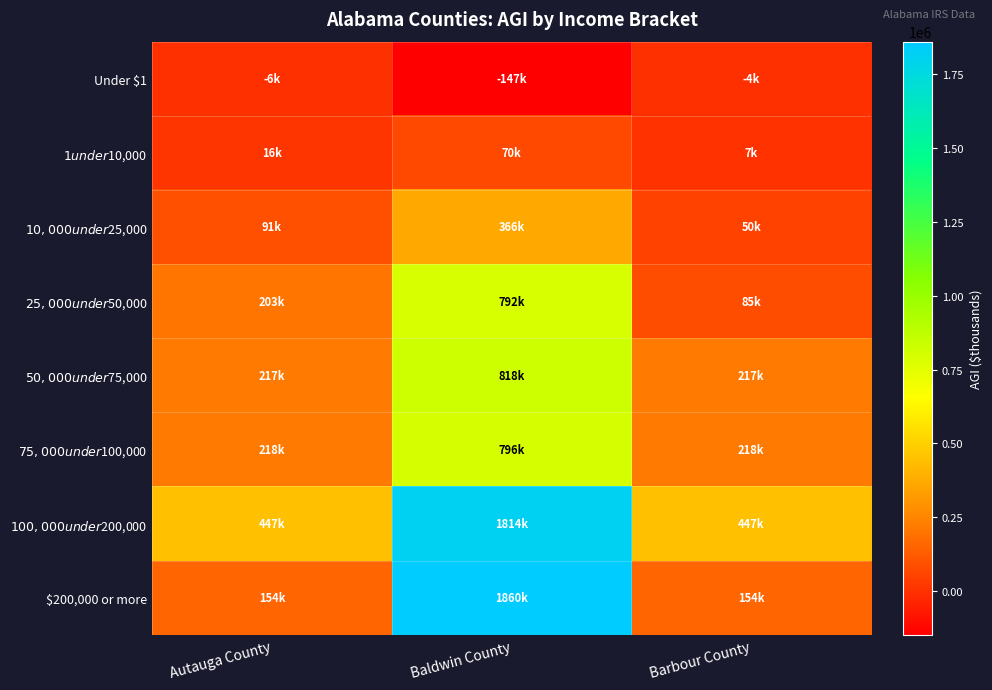

At Baldwin County, list the series in order from smallest to largest.

Under $1, $1 under $10,000, $10,000 under $25,000, $25,000 under $50,000, $75,000 under $100,000, $50,000 under $75,000, $100,000 under $200,000, $200,000 or more